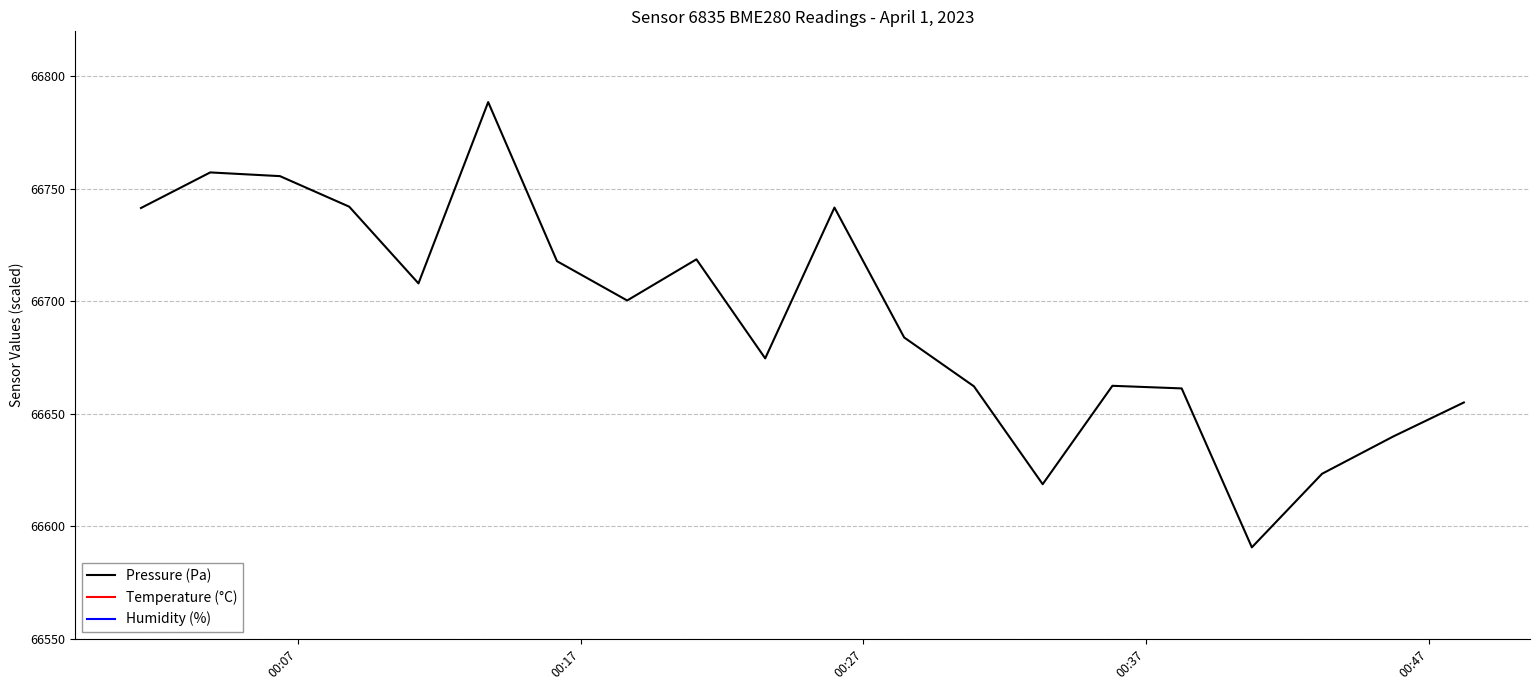

What is the sum of all Humidity (%) values?

1279151.0